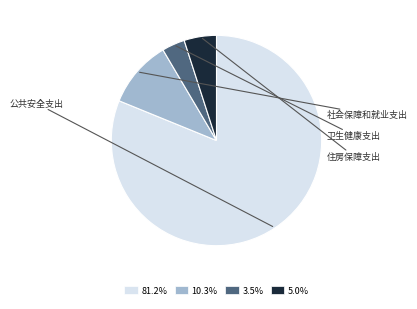

Does 81.2% account for over 50% of the chart?

Yes